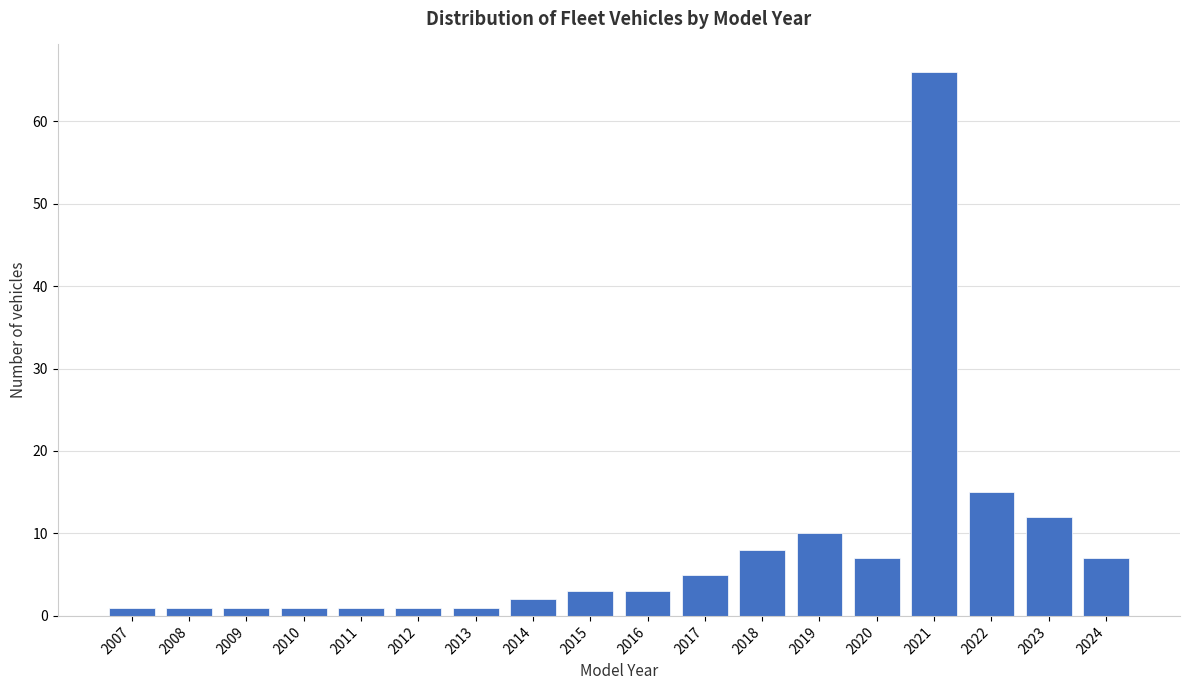

Reading left to right, list all the values displayed in this chart.

2007=1	2008=1	2009=1	2010=1	2011=1	2012=1	2013=1	2014=2	2015=3	2016=3	2017=5	2018=8	2019=10	2020=7	2021=66	2022=15	2023=12	2024=7